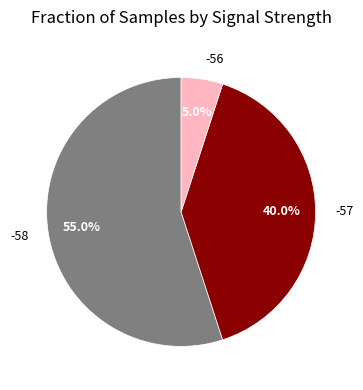

Which category accounts for the majority?

-58